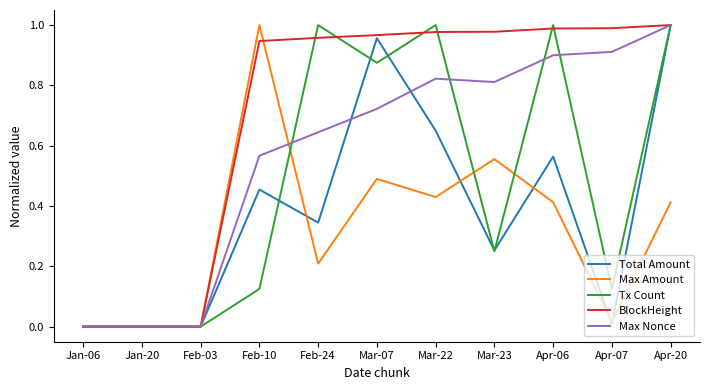

True or false: Max Amount has more than 1 points higher than both neighbors.

True